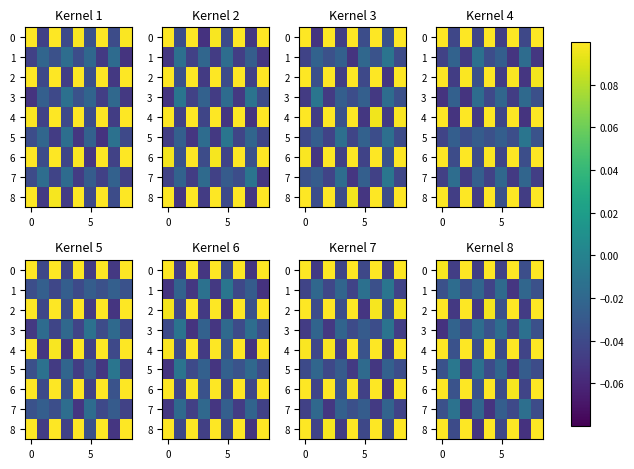

What is the difference between the second highest and minimum values in the 8 series?

0.2